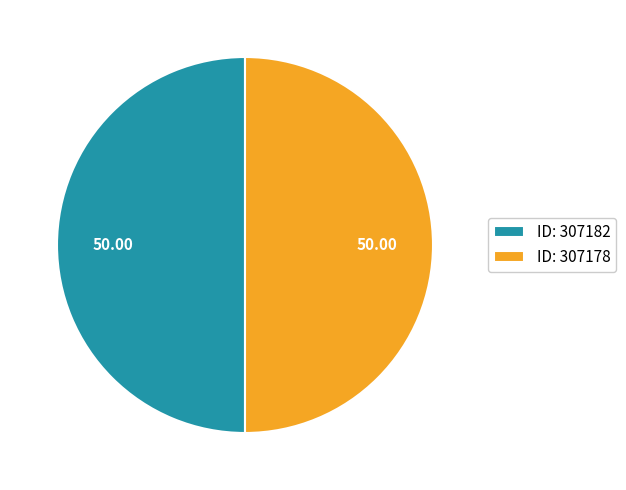

Approximately how many times larger is the value at ID: 307178 compared to ID: 307182?

1.0